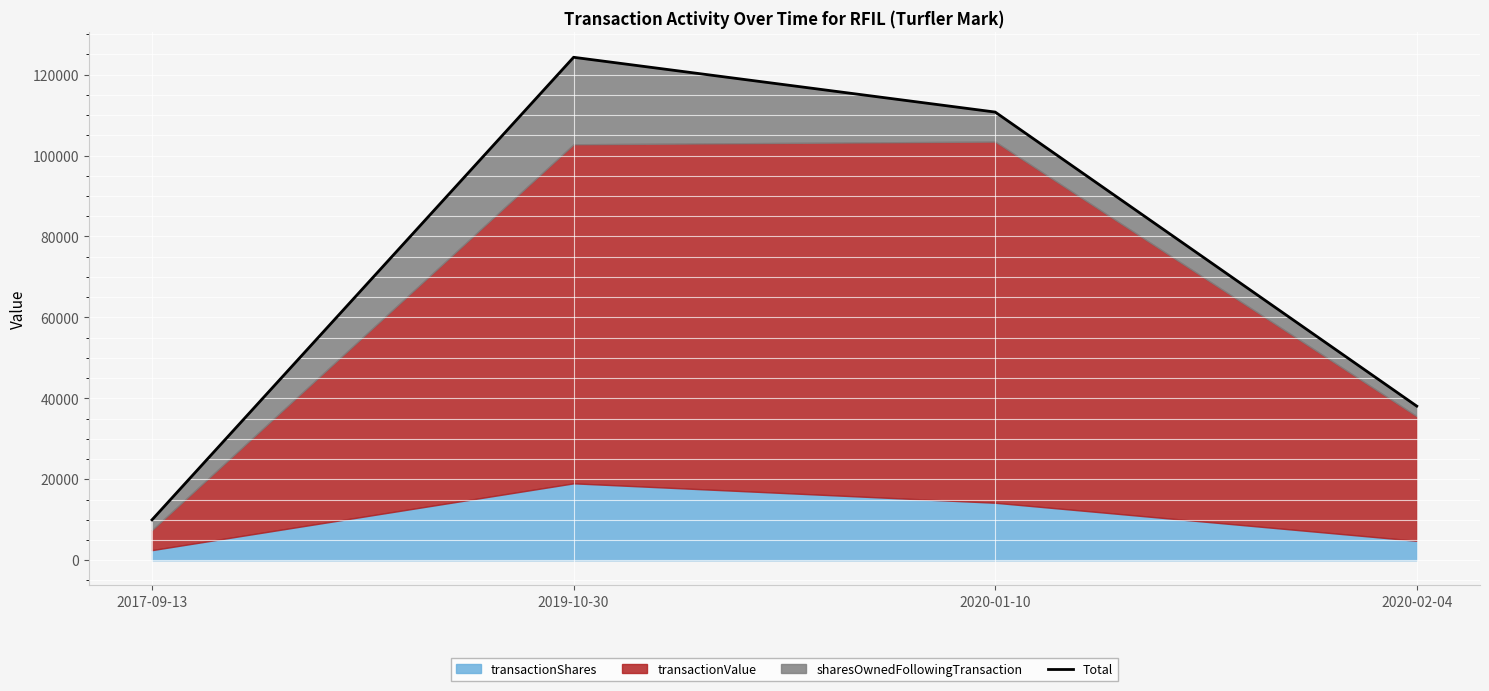

What is the value of the 3rd point from the left?

110750